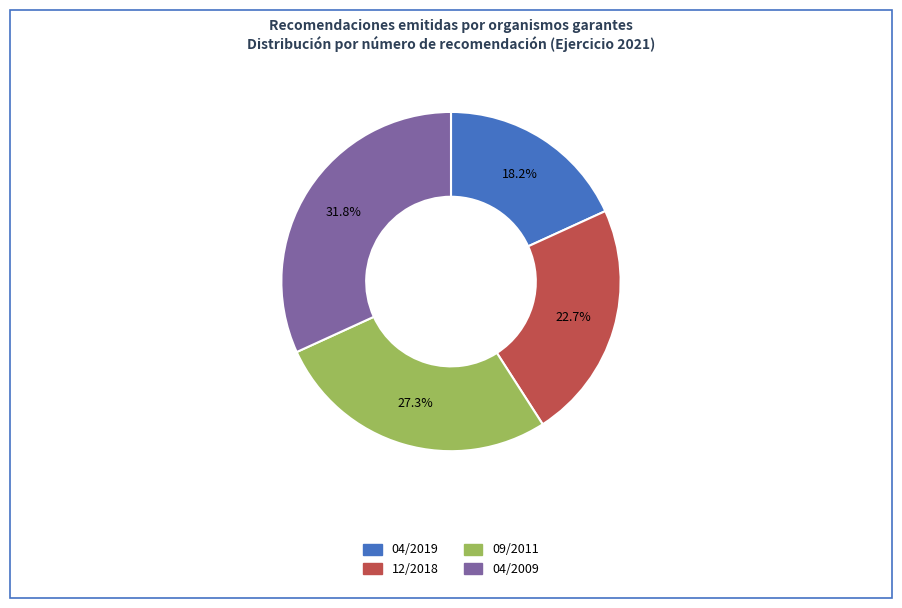

Approximately how many times larger is the value at 12/2018 compared to 09/2011?

0.8